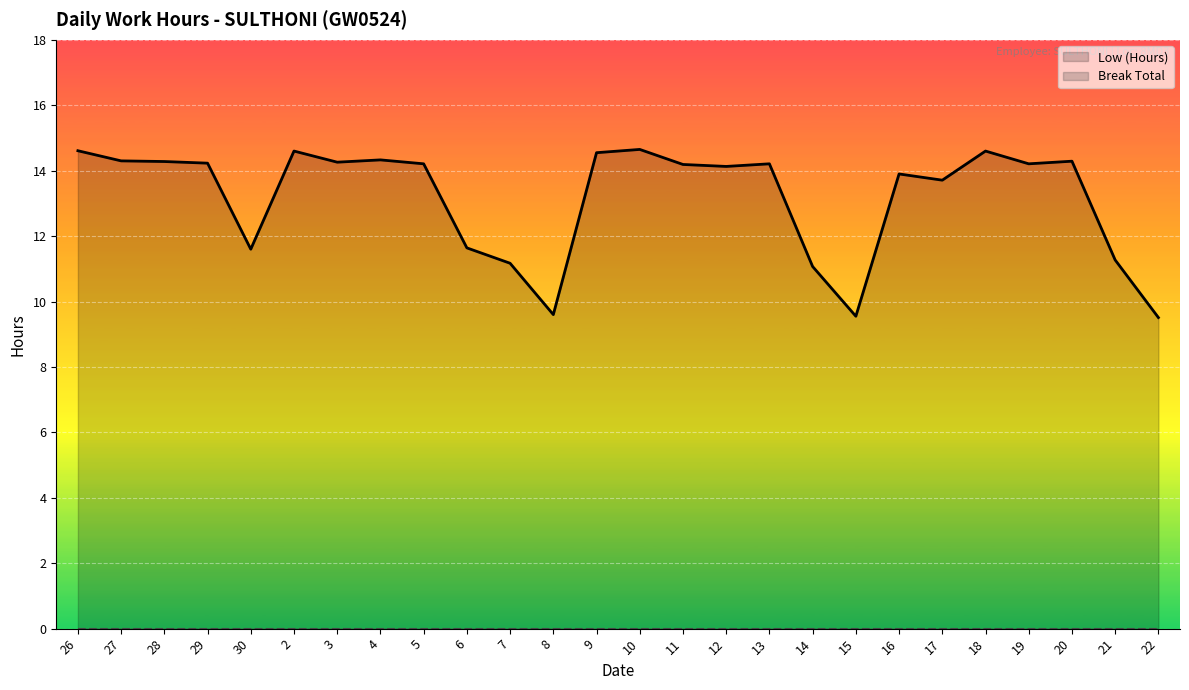

What position from the left is 26?

1